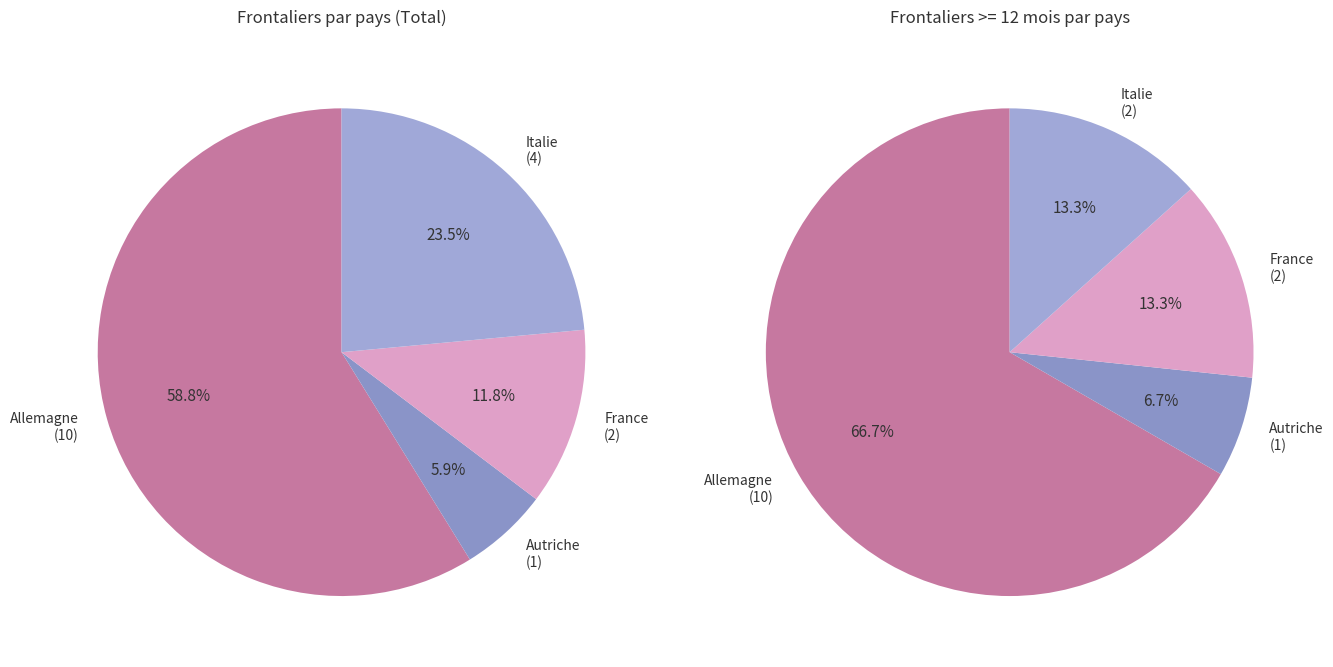

What is the total percentage of Autriche and Italie?

29.4%